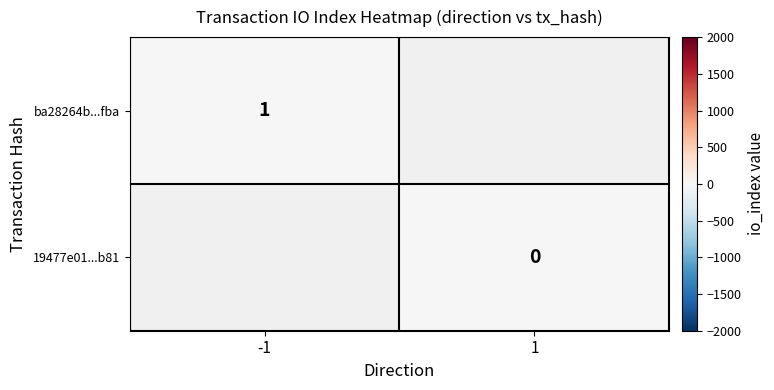

True or false: ba28264b...fba has a value of 0 at -1.

False